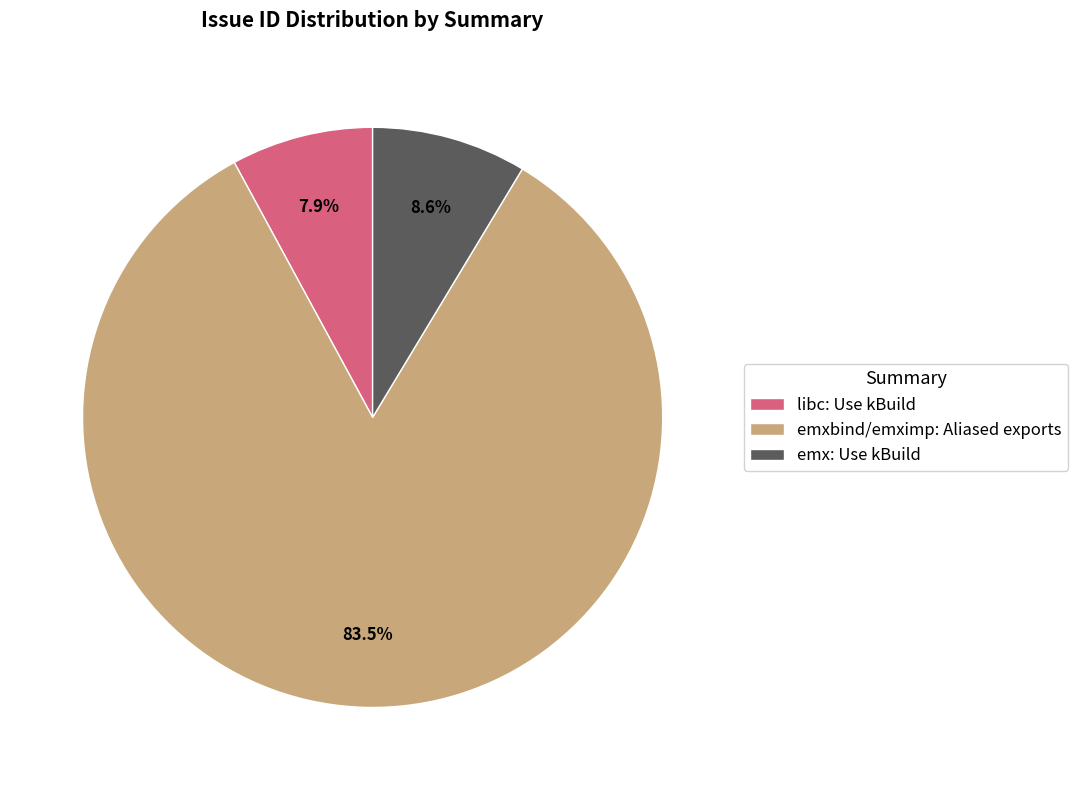

How many segments does this pie chart have?

3